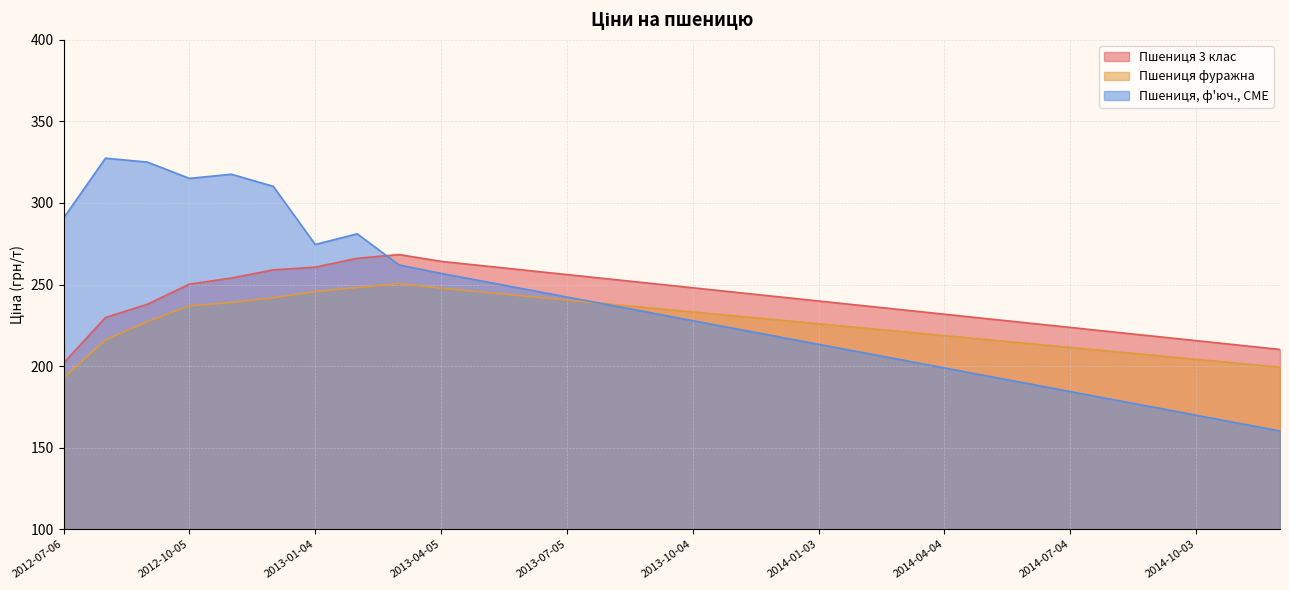

Count the number of data series in this chart.

3